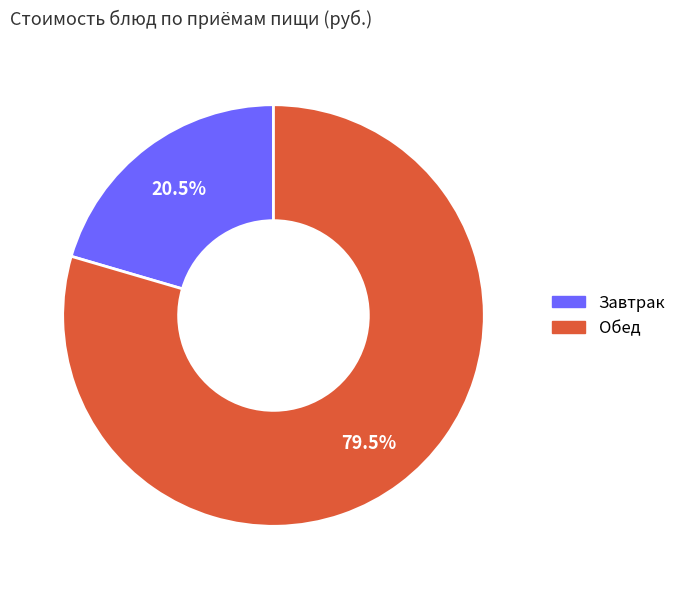

How many segments does this pie chart have?

2